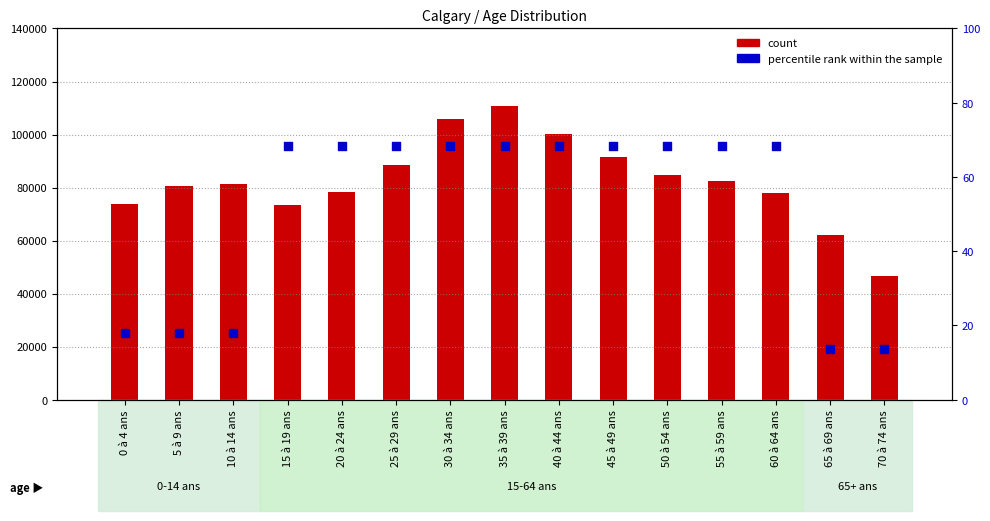

At how many categories does at least one series exceed 34979?

15